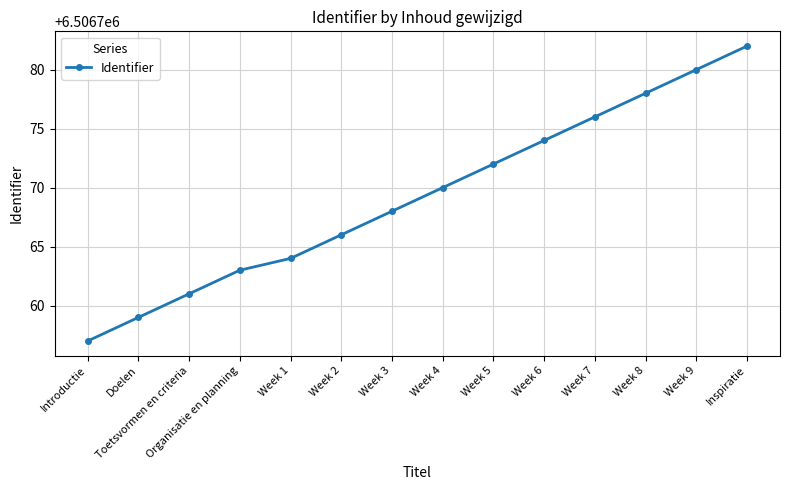

Is it true that the value at Week 8 is 6506778?

True